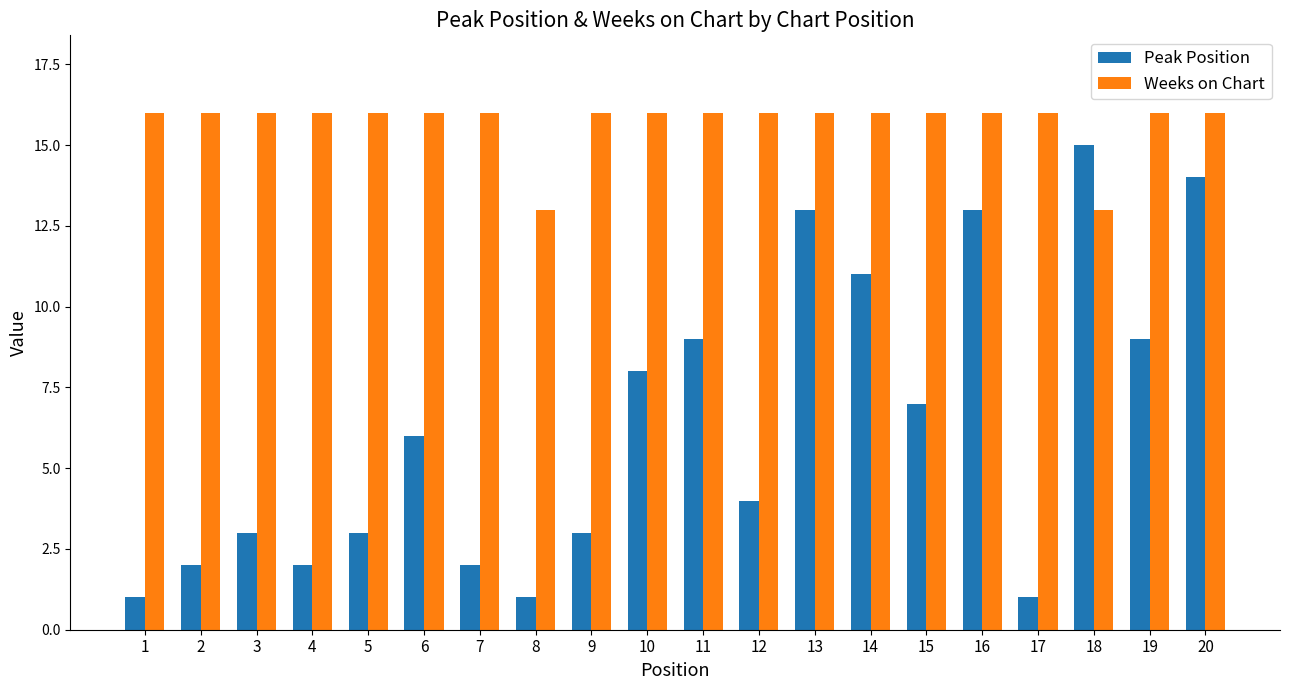

The Weeks on Chart series shows 25 at 13. True or false?

False